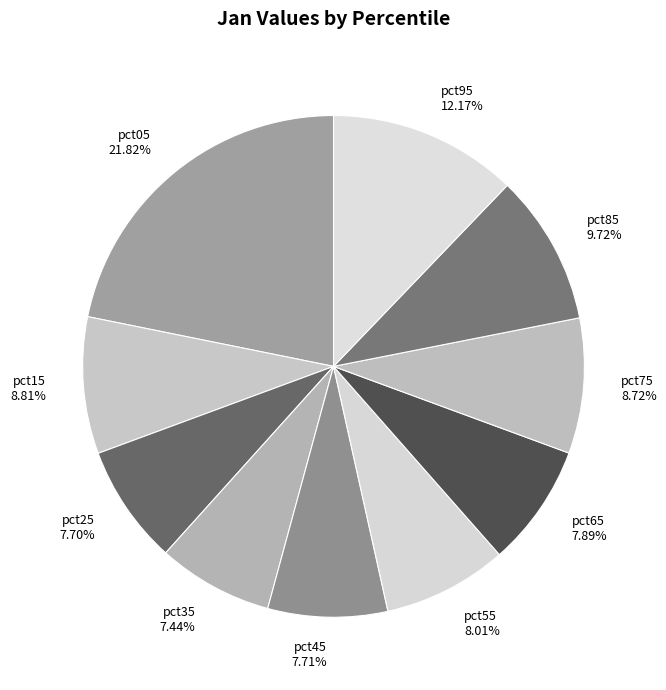

Is it true that pct55 is 8% of the pie?

True